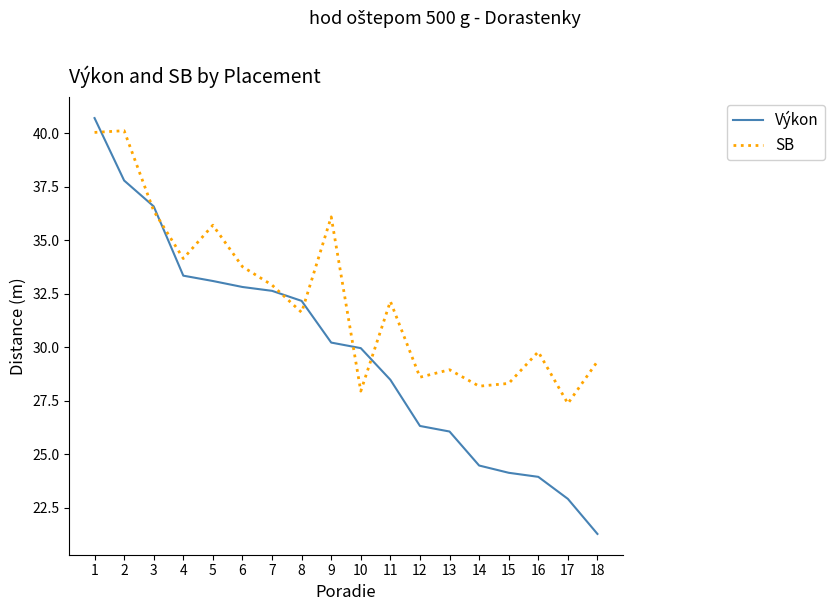

Between 1 and 11, which series saw the biggest shift?

Výkon